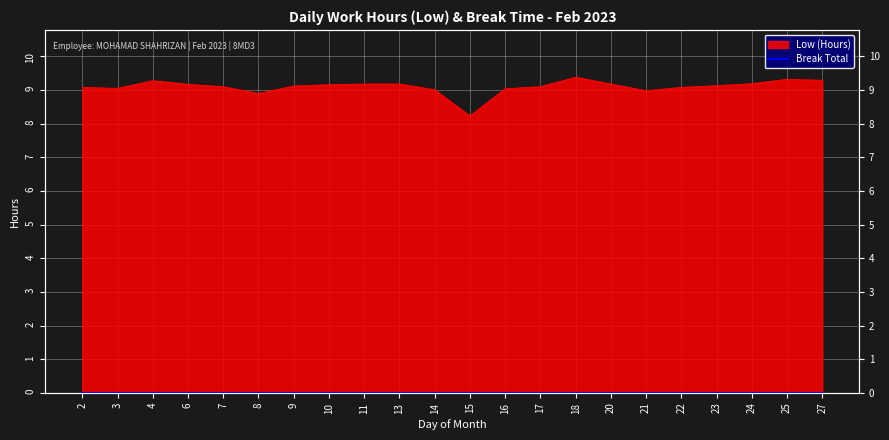

Rank the categories by value from lowest to highest.

15, 8, 21, 14, 16, 3, 2, 22, 7, 17, 9, 23, 10, 6, 11, 13, 20, 24, 4, 27, 25, 18